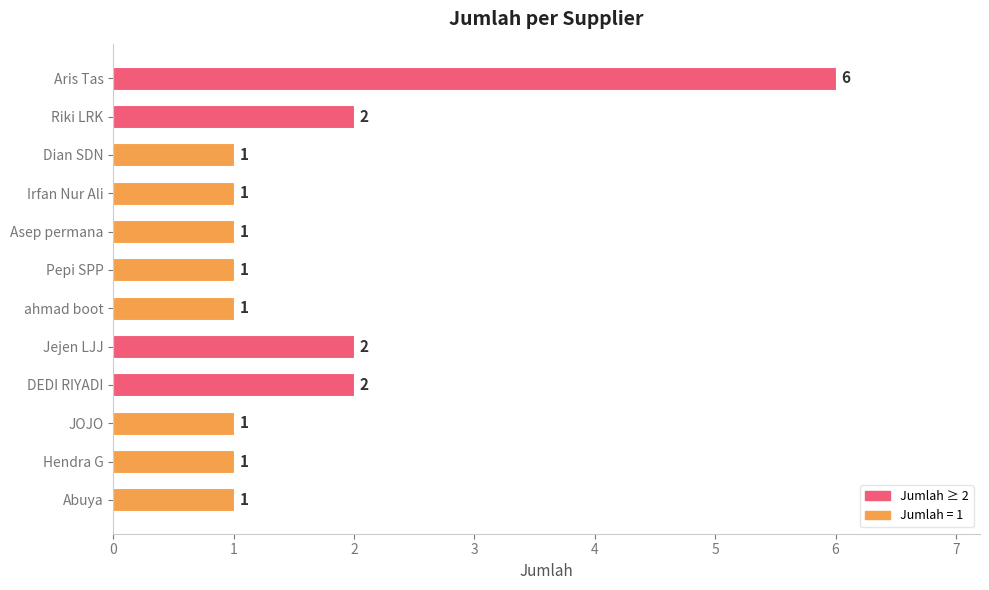

What is the difference between the maximum and minimum values?

5